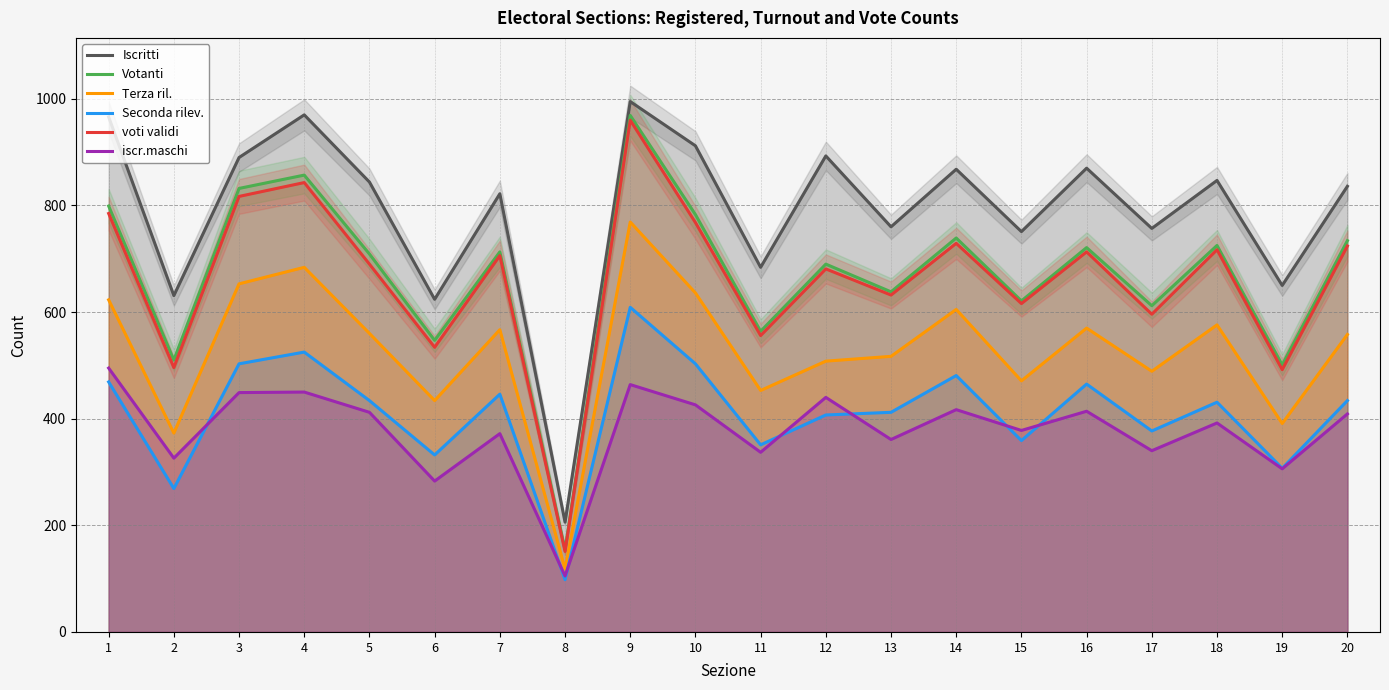

What is the value of the Terza ril. point at the 5th from the left?

560